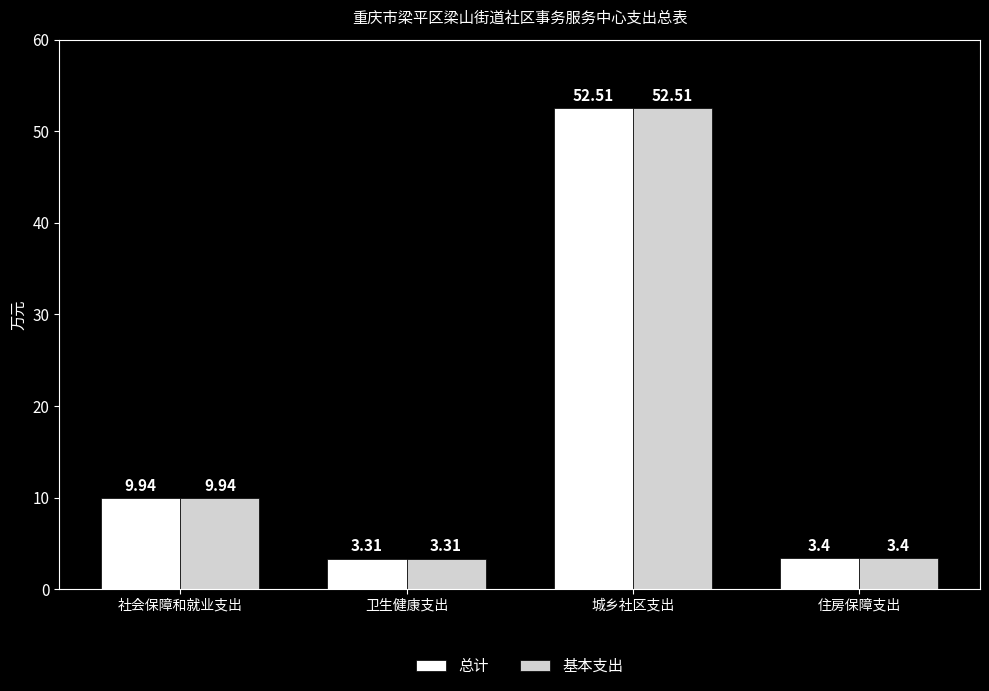

Rank the categories by 总计 value from highest to lowest.

城乡社区支出, 社会保障和就业支出, 住房保障支出, 卫生健康支出